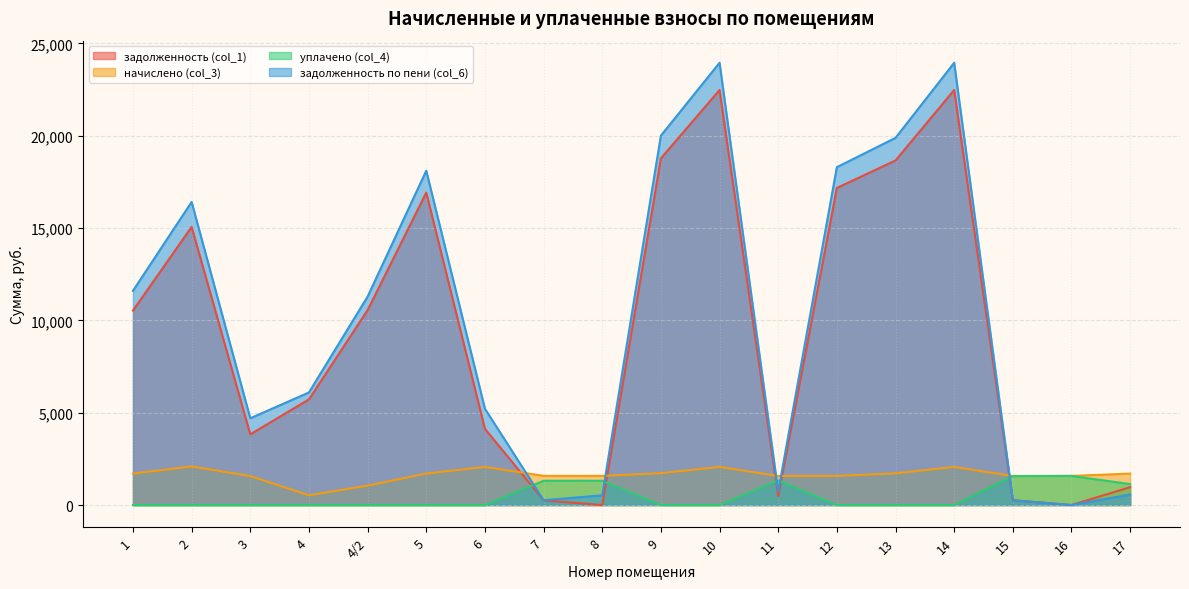

What is the approximate value of начислено (col_3) at 1?

1705.9